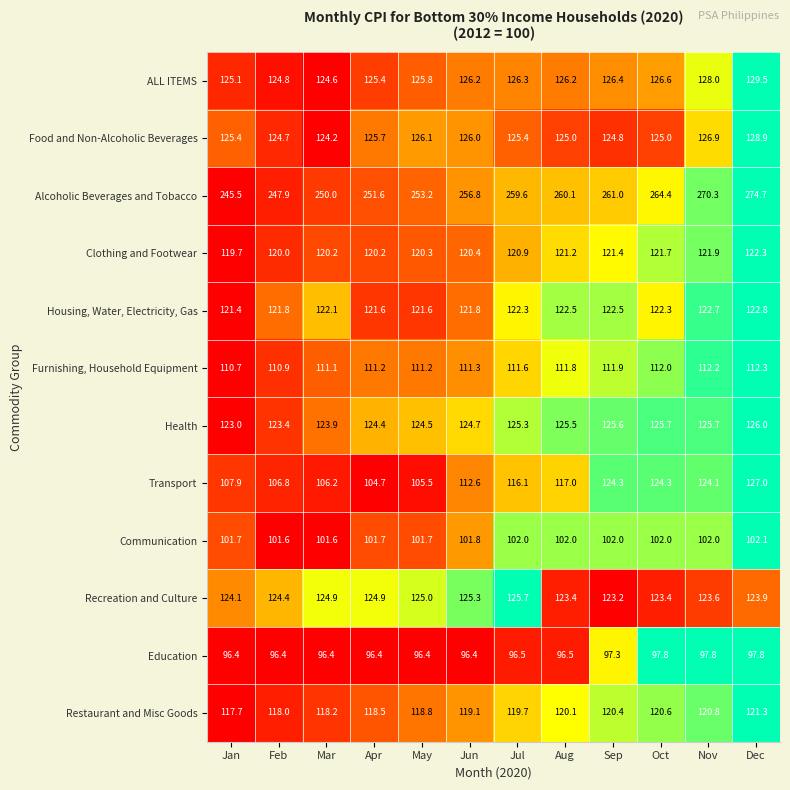

At May, list the series in order from smallest to largest.

Education, Communication, Transport, Furnishing, Household Equipment, Restaurant and Misc Goods, Clothing and Footwear, Housing, Water, Electricity, Gas, Health, Recreation and Culture, ALL ITEMS, Food and Non-Alcoholic Beverages, Alcoholic Beverages and Tobacco